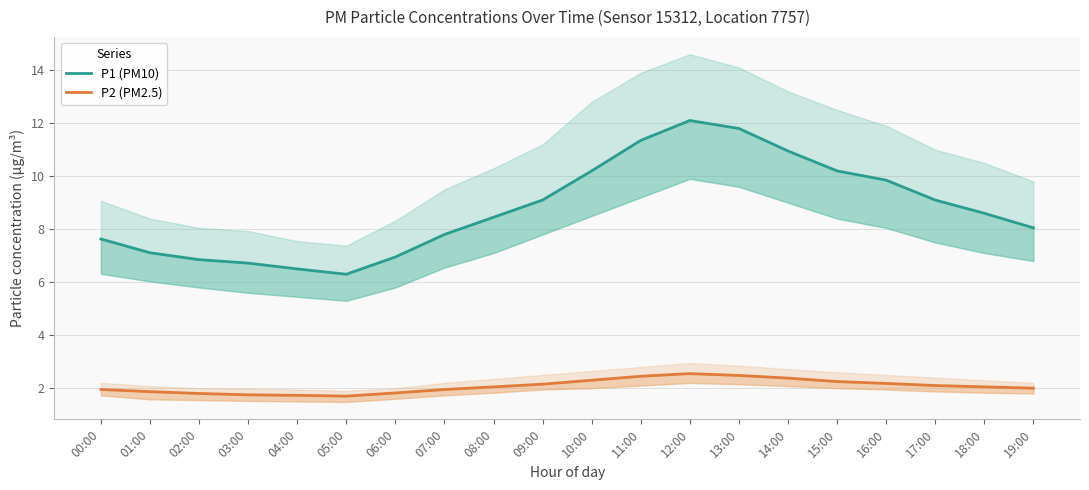

How many values in the P2 (PM2.5) series are below 2?

8